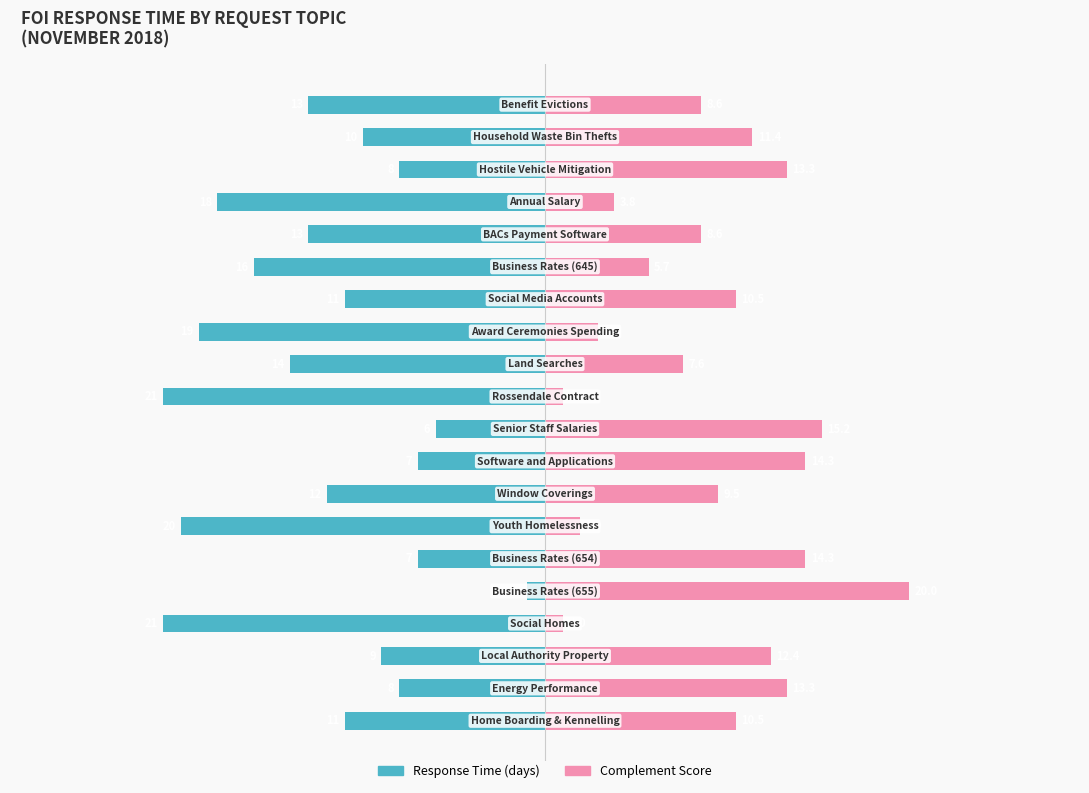

At how many categories does at least one series exceed -9?

20